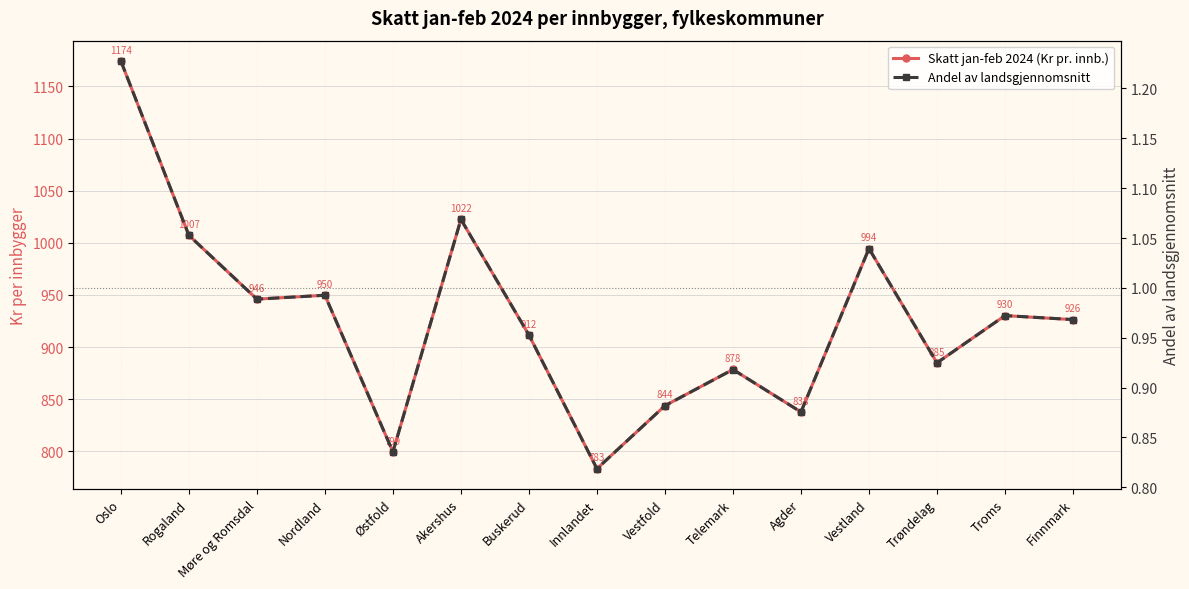

Which label corresponds to the smallest value in the chart?

Innlandet